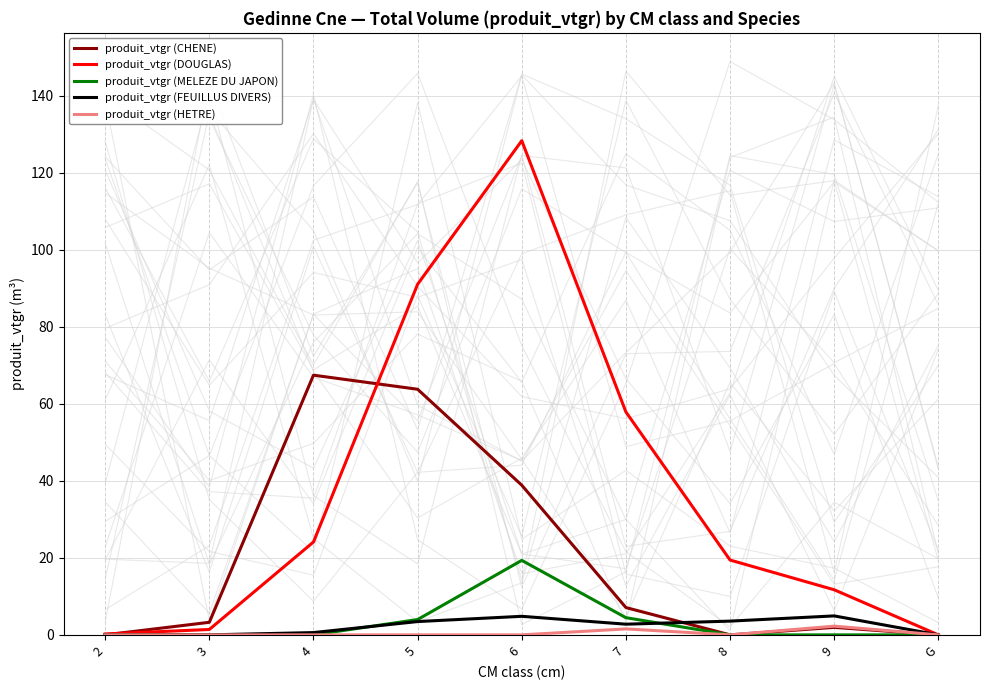

The produit_vtgr (FEUILLUS DIVERS) series shows 3.6 at 8. True or false?

True